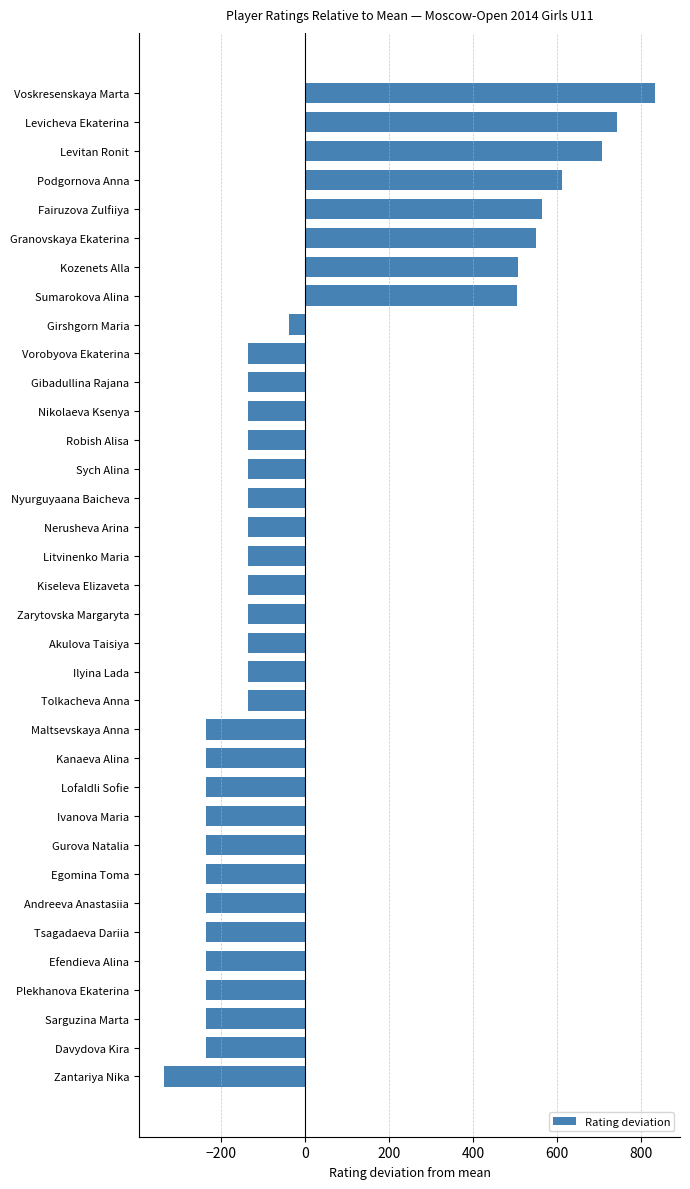

True or false: the data shows -329.8 at Maltsevskaya Anna.

False